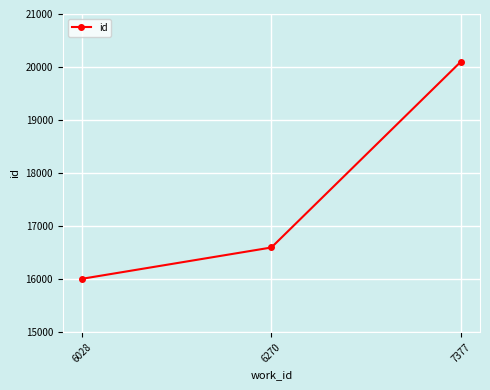

Which category has the highest value across all series?

7377